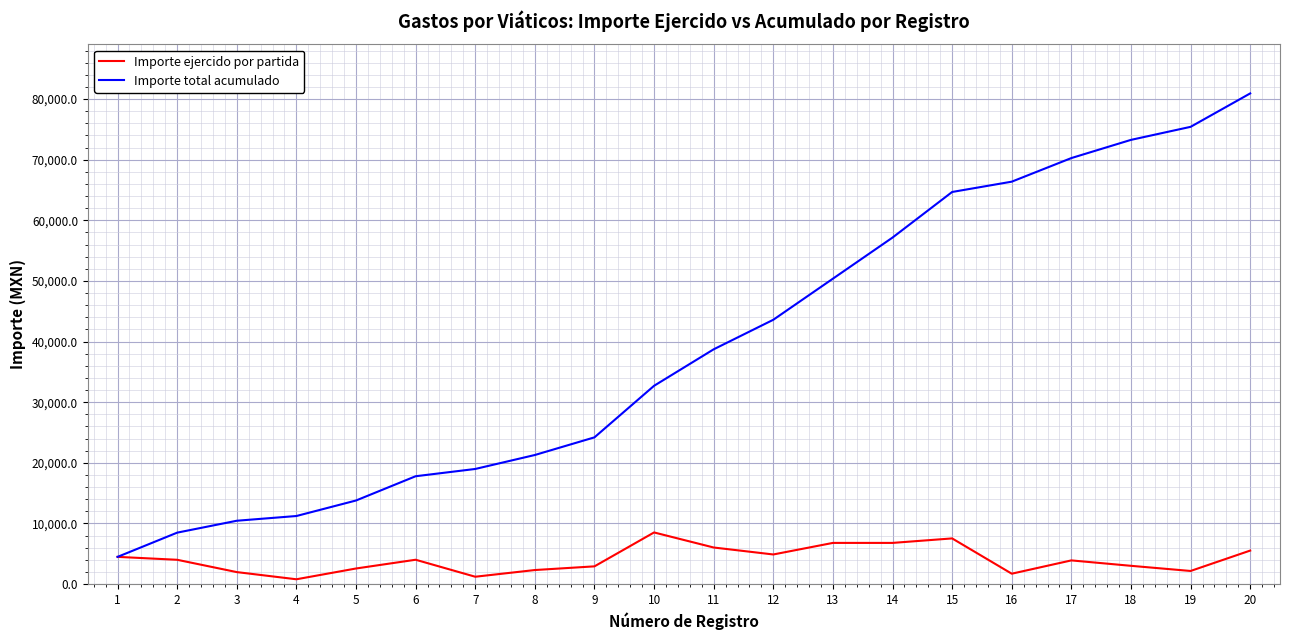

Where is Importe total acumulado nearest to the value 42706?

12